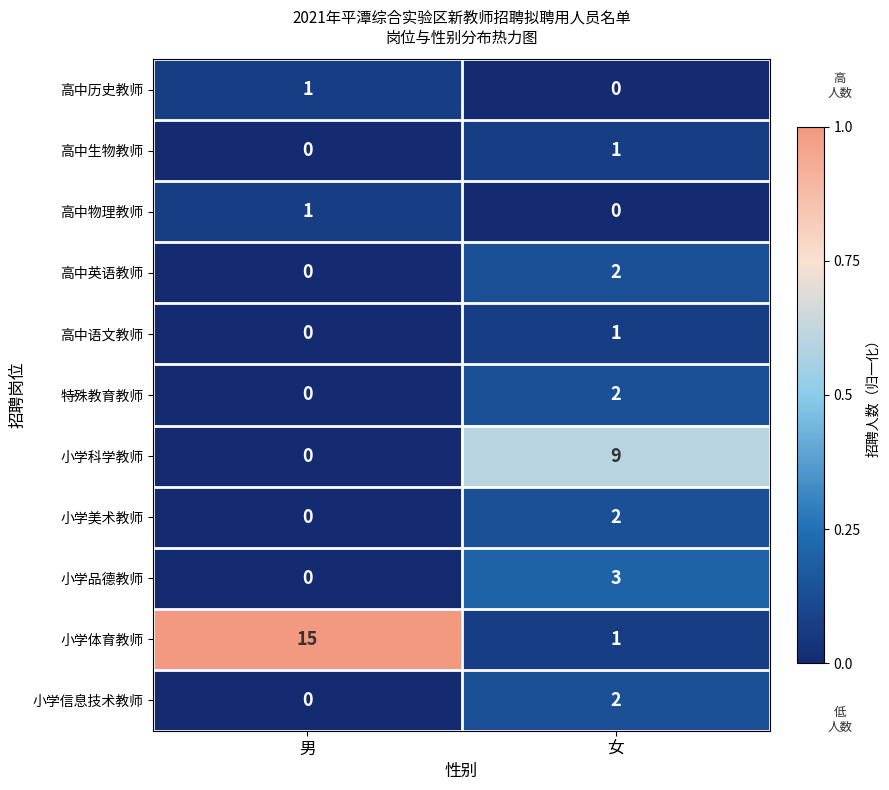

How many data points in 高中生物教师 are less than 1?

1